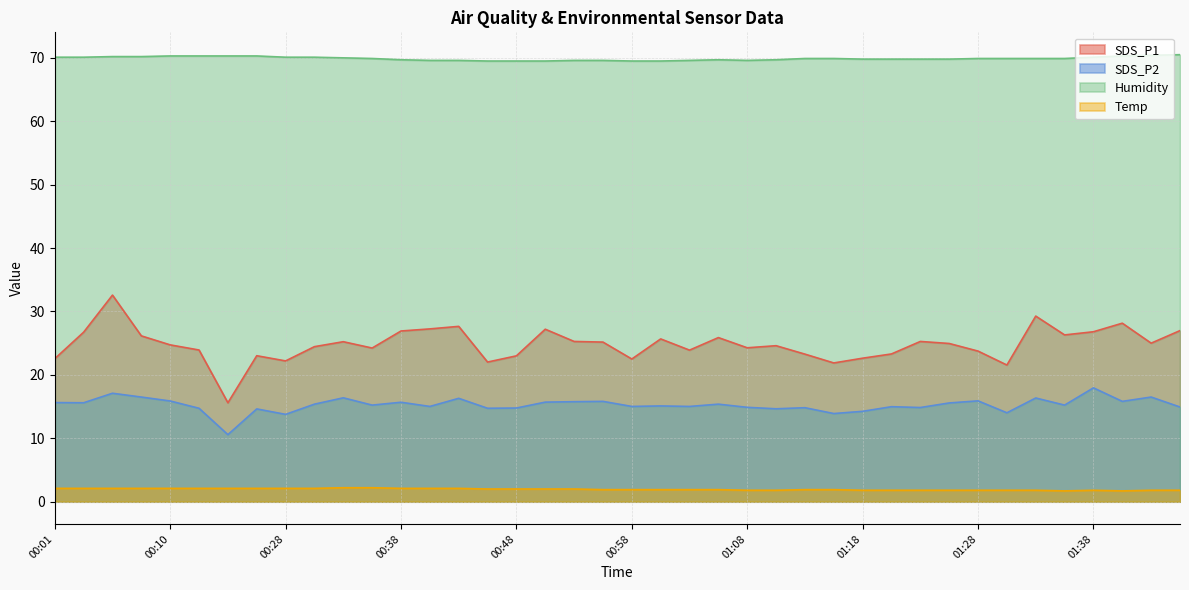

Is it true that SDS_P2 equals 8.8 at 00:05?

False